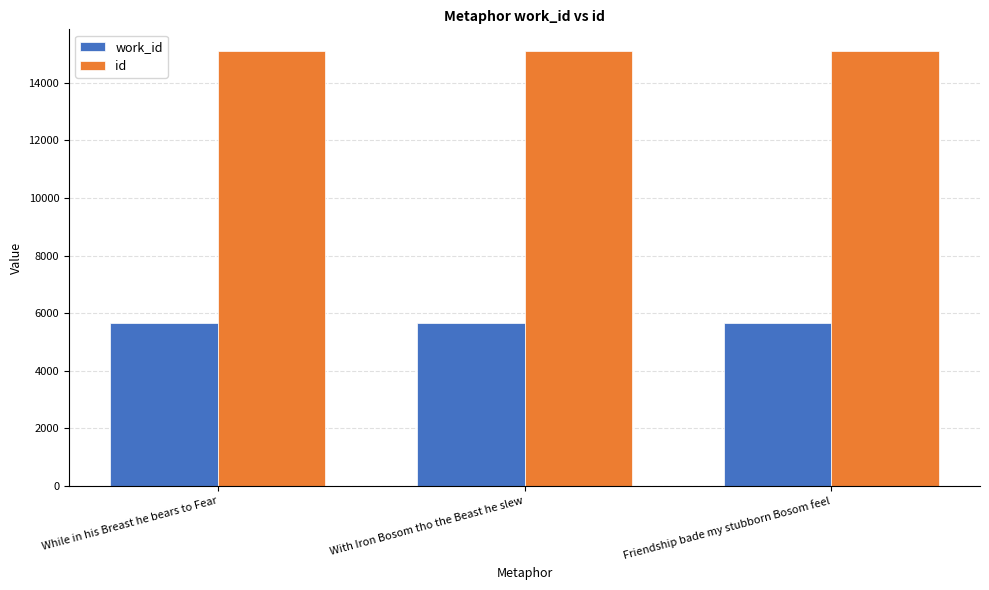

True or false: work_id has a value of 5654 at Friendship bade my stubborn Bosom feel.

True